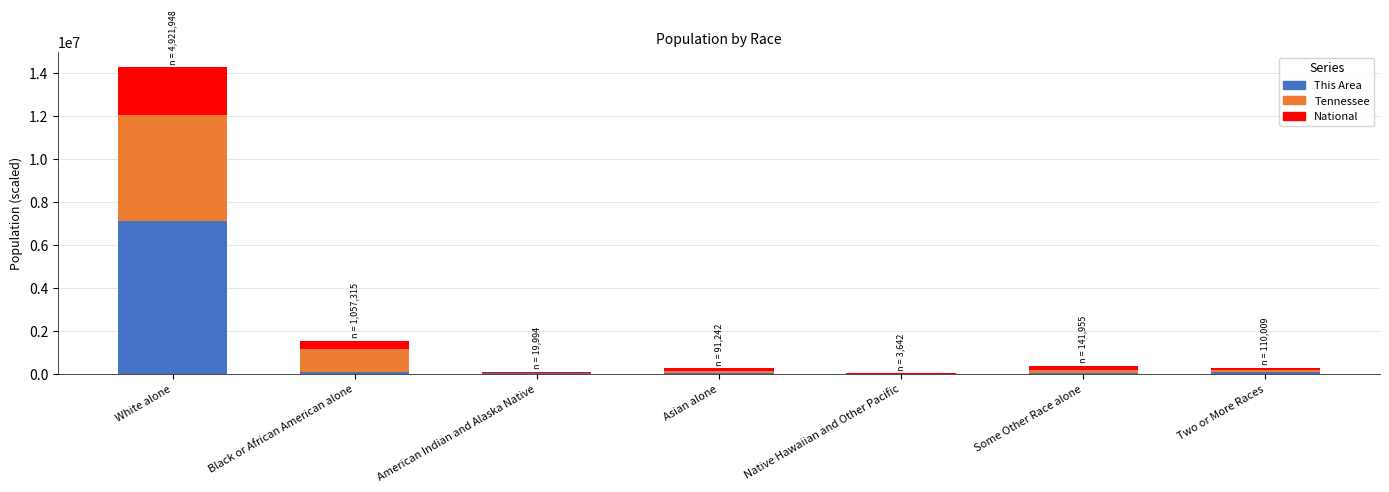

Which category has the highest value in the This Area series?

White alone